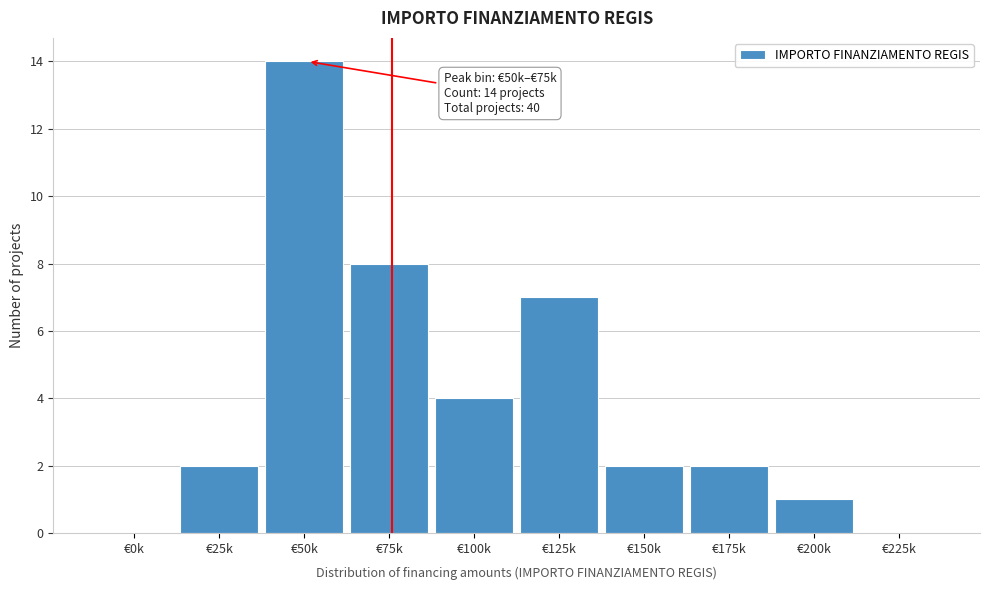

Reading left to right, transcribe all the data shown in this chart.

€0k=0	€25k=2	€50k=14	€75k=8	€100k=4	€125k=7	€150k=2	€175k=2	€200k=1	€225k=0